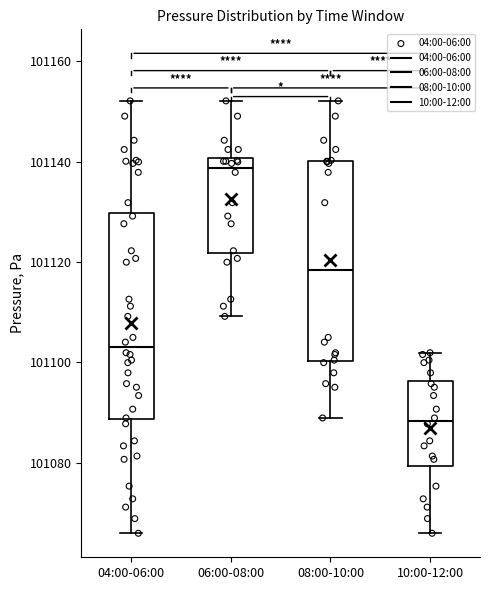

Reading left to right, transcribe this box plot: for each box, give where its median line is, the range the box spans, and where its two whiskers end, as read against the y-axis. The values are not printed on the chart, so give them approximately, as read against the axis.

04:00-06:00: median 101102, box 101088 to 101130, whiskers 101066 to 101152
06:00-08:00: median 101138, box 101122 to 101140, whiskers 101110 to 101152
08:00-10:00: median 101118, box 101100 to 101140, whiskers 101088 to 101152
10:00-12:00: median 101088, box 101080 to 101096, whiskers 101066 to 101102